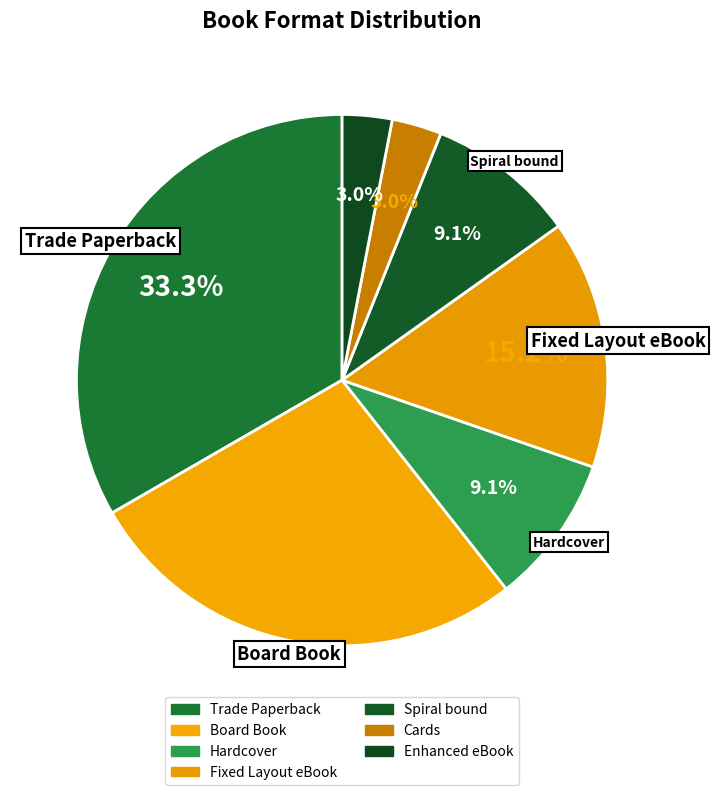

Does Board Book account for over 50% of the chart?

No